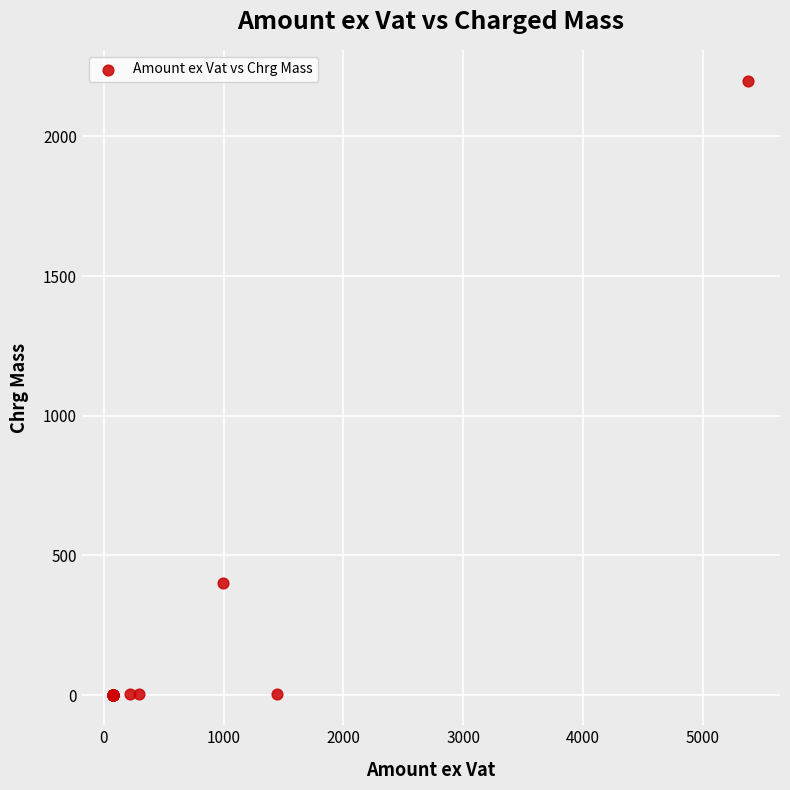

What Y value in the scatter plot is closest to 1101?

400.0